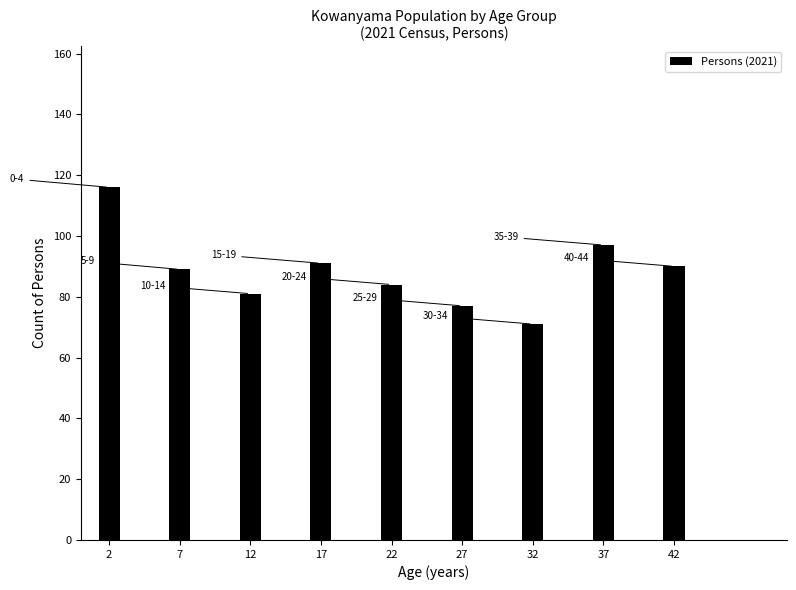

Reading left to right, transcribe all the data shown in this chart.

116	89	81	91	84	77	71	97	90